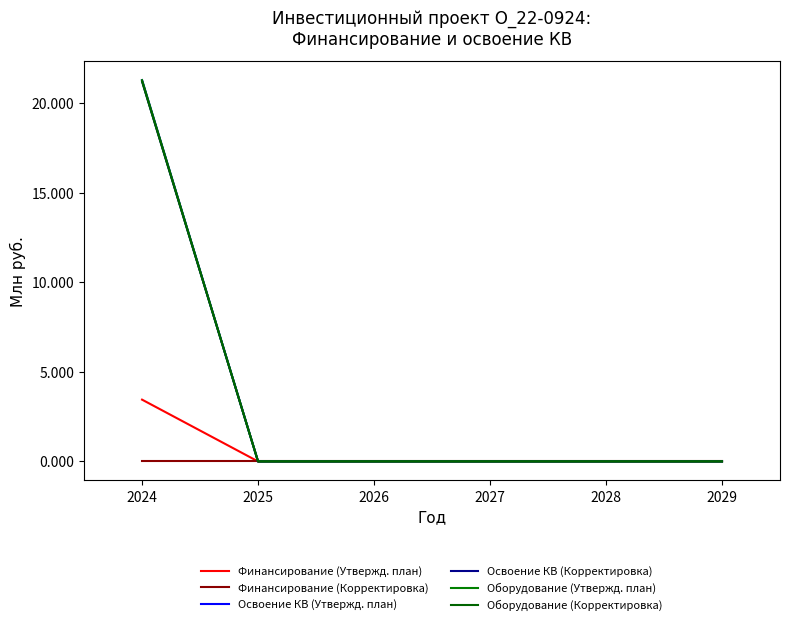

Is the value of Освоение КВ (Корректировка) at 2029 greater than the value of Финансирование (Корректировка) at 2027?

No